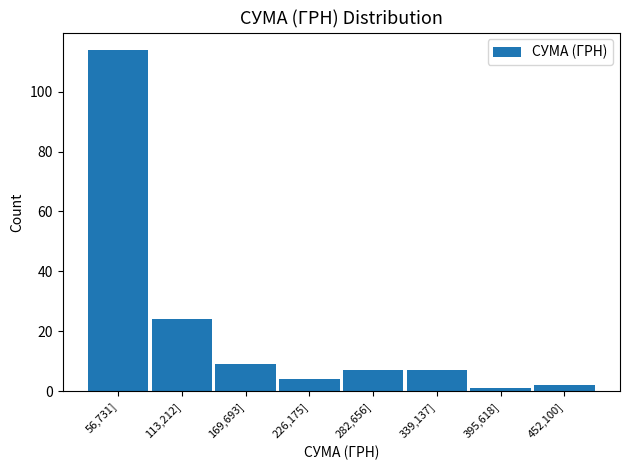

Reading right to left, extract all data points from this chart.

2	1	7	7	4	9	24	114